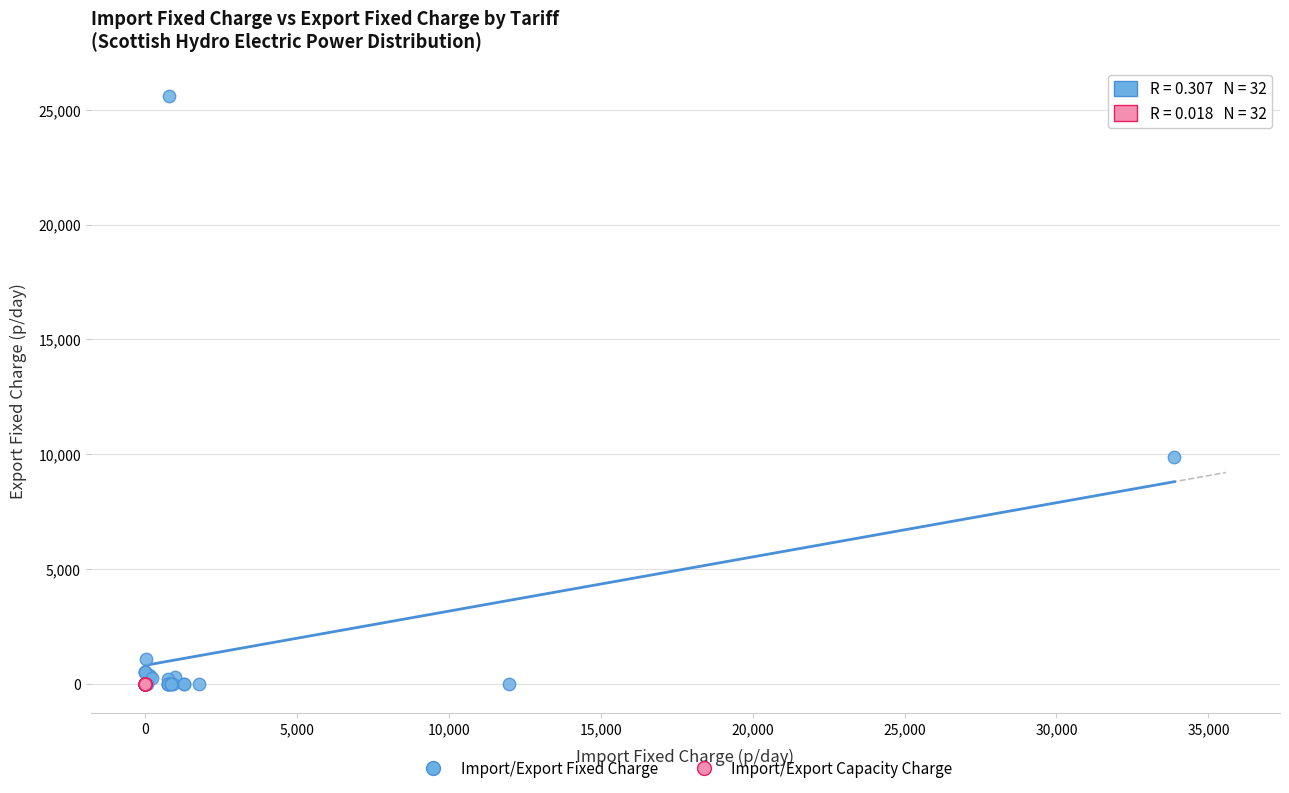

Which series reaches the maximum Y coordinate?

Import/Export Fixed Charge